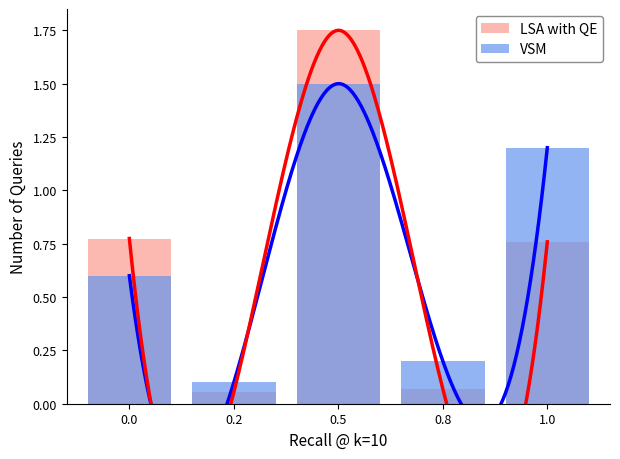

Where is LSA with QE nearest to the value 0?

0.2